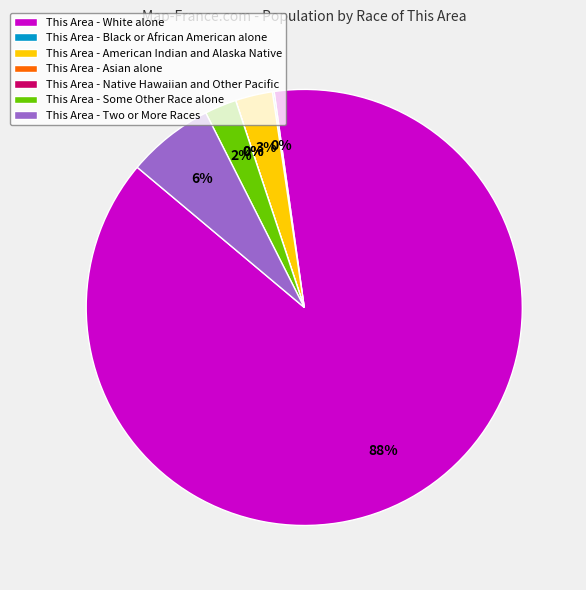

Between Some Other Race alone and American Indian and Alaska Native, which is larger?

American Indian and Alaska Native